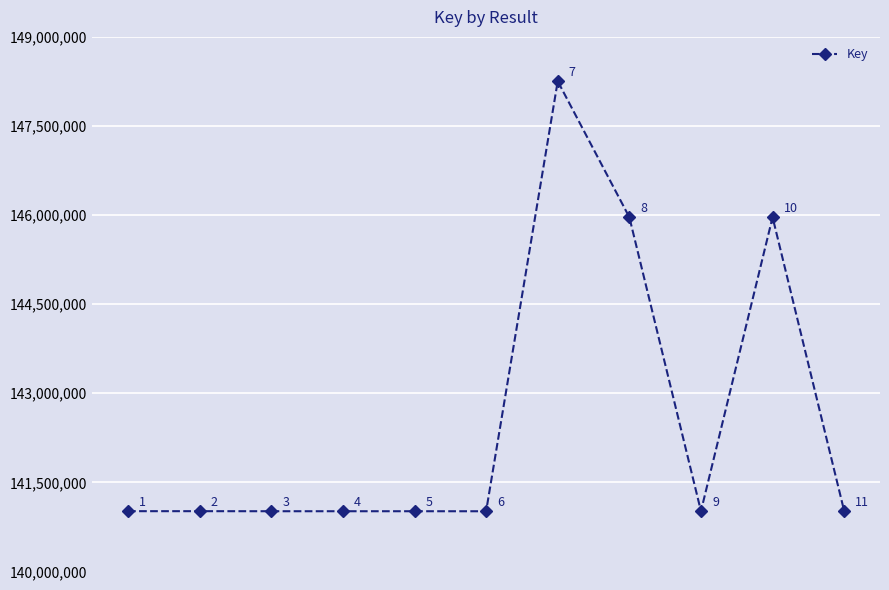

True or false: there are more than 1 points higher than both neighbors.

True